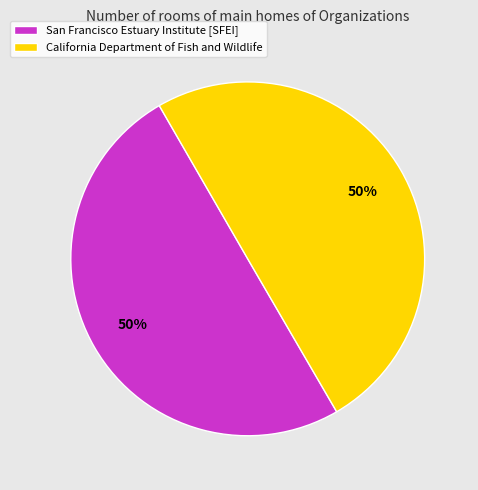

Approximately how many times larger is the value at San Francisco Estuary Institute [SFEI] compared to California Department of Fish and Wildlife?

1.0